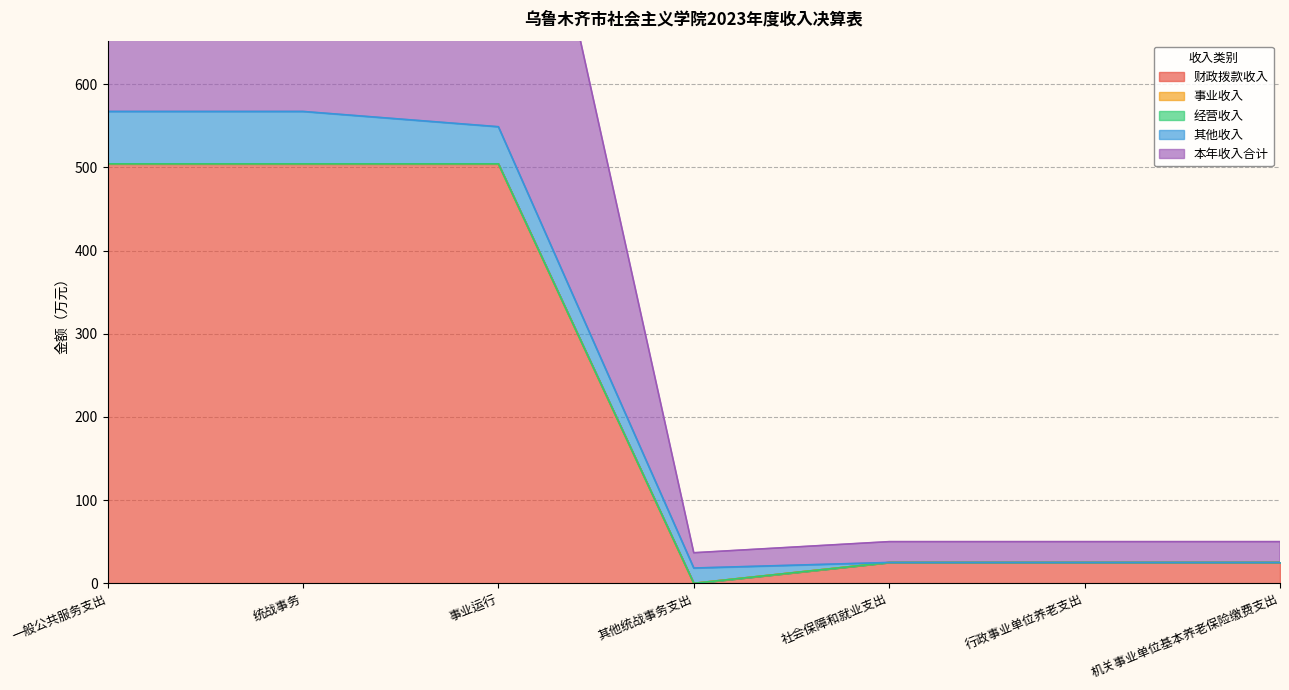

Which series has the largest range (max minus min)?

本年收入合计